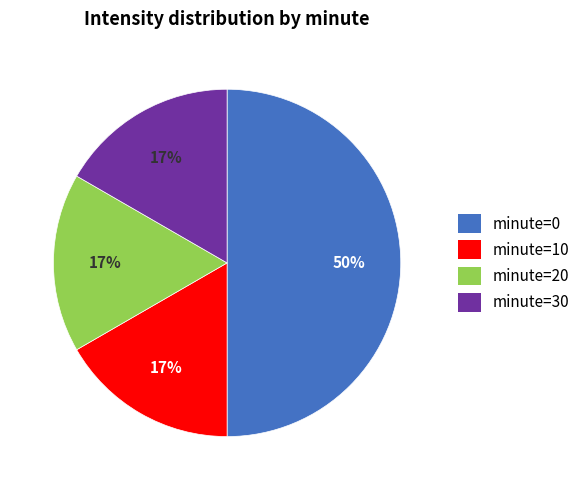

The minute=0 slice represents 50% of the pie. True or false?

True